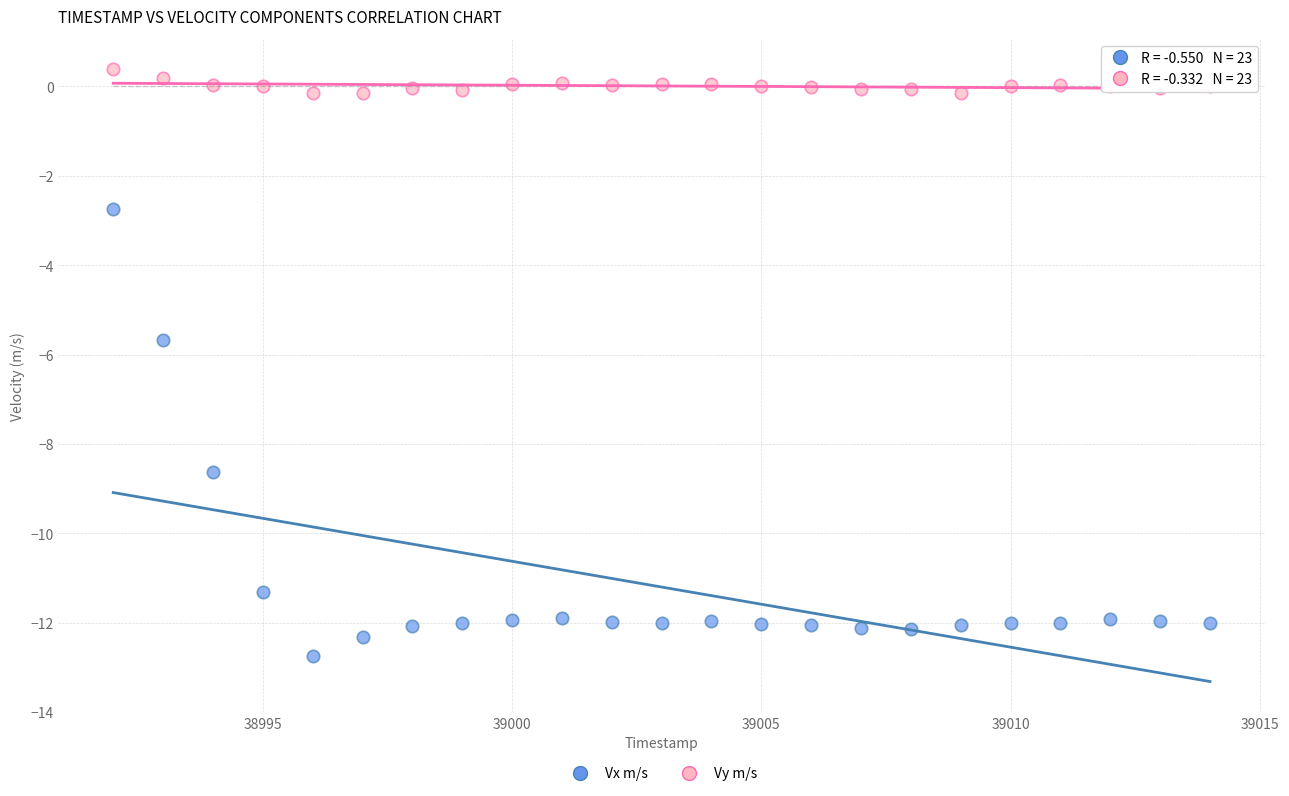

Which series reaches the maximum Y coordinate?

Vy m/s